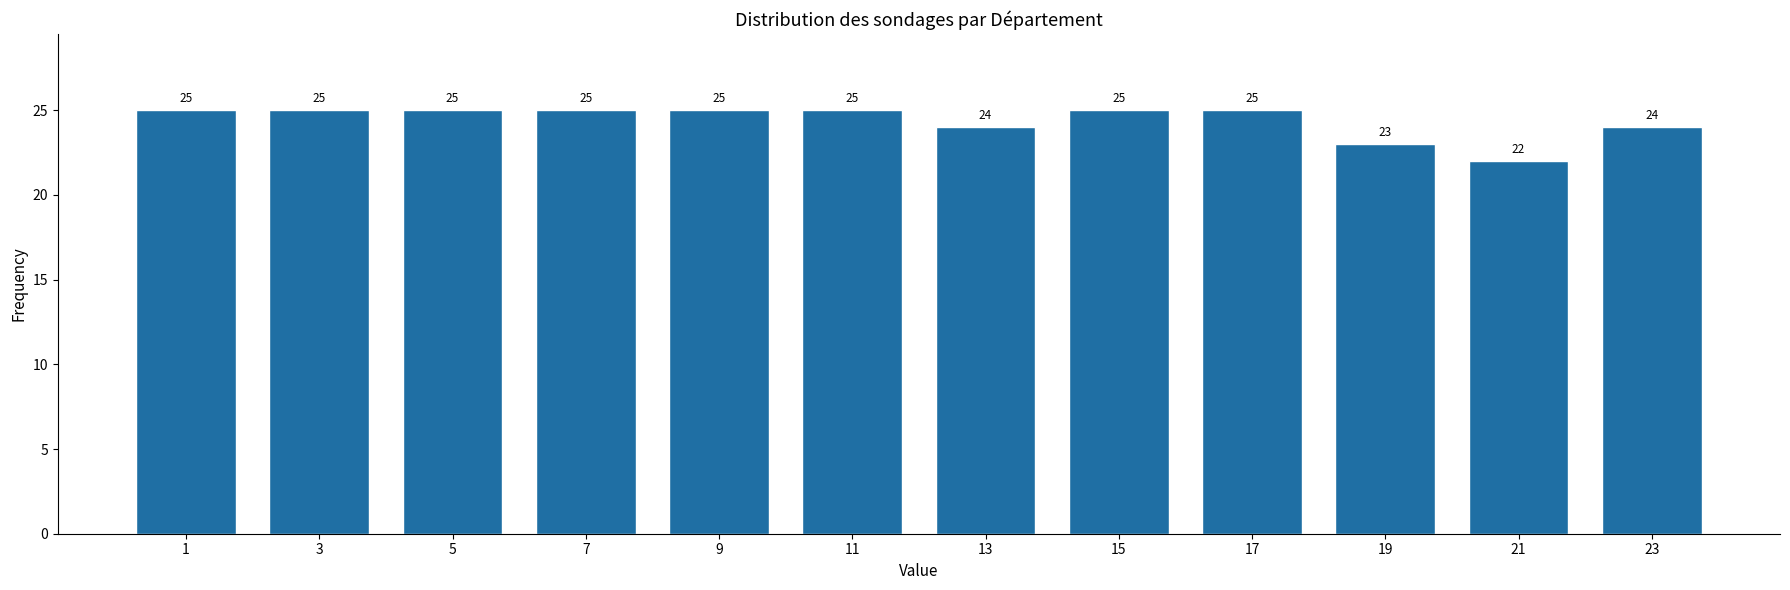

Reading right to left, transcribe all the data shown in this chart.

24	22	23	25	25	24	25	25	25	25	25	25